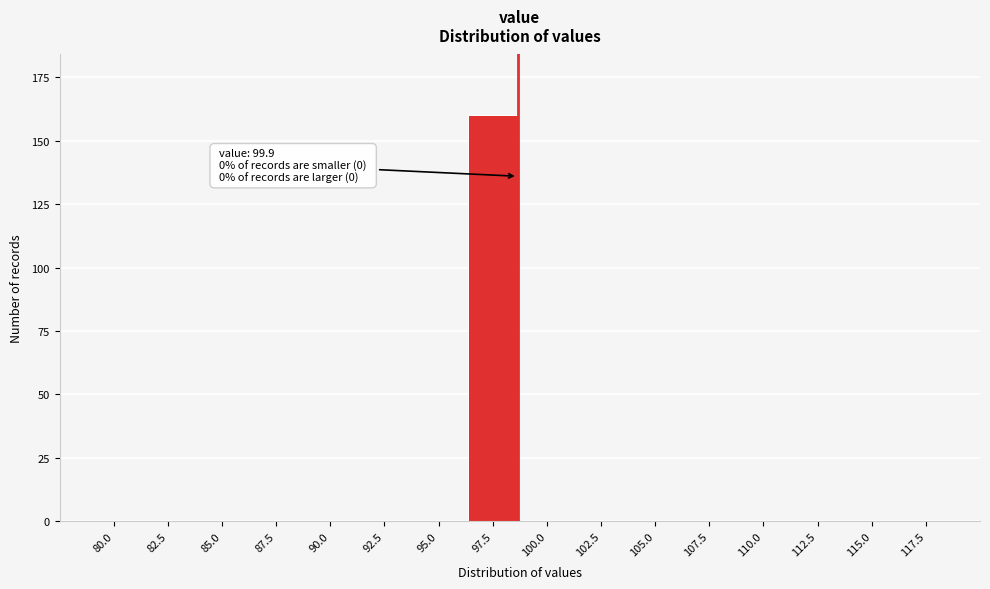

Reading right to left, what are all the values shown in this chart?

117.5=0	115.0=0	112.5=0	110.0=0	107.5=0	105.0=0	102.5=0	100.0=0	97.5=160	95.0=0	92.5=0	90.0=0	87.5=0	85.0=0	82.5=0	80.0=0